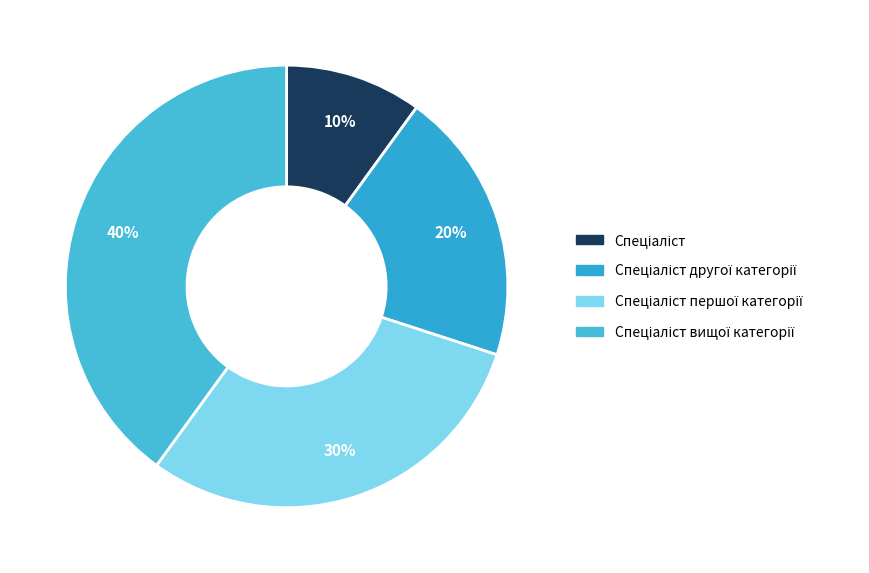

Does any single category account for the majority?

No